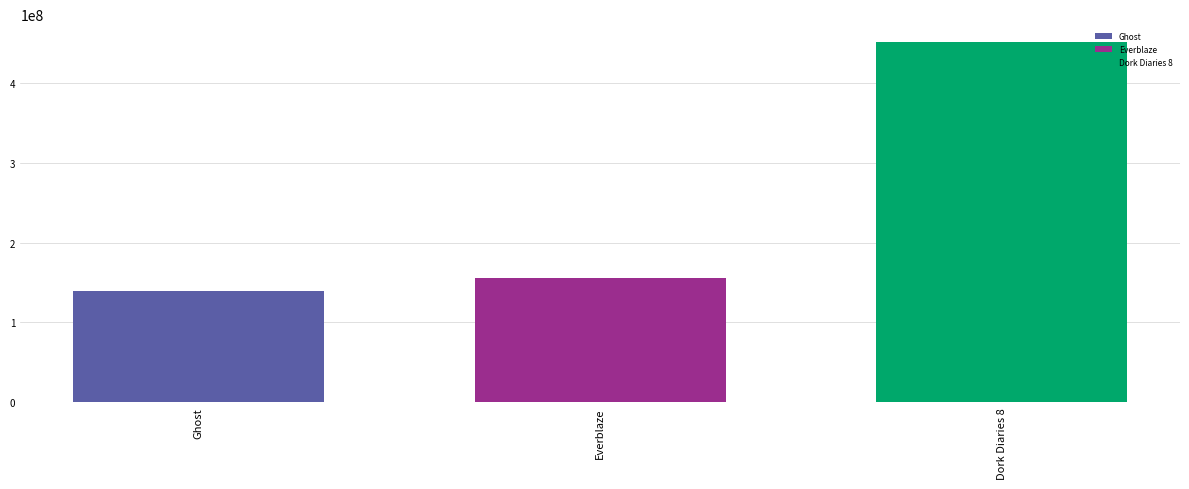

What is the minimum value shown in the chart?

139631199